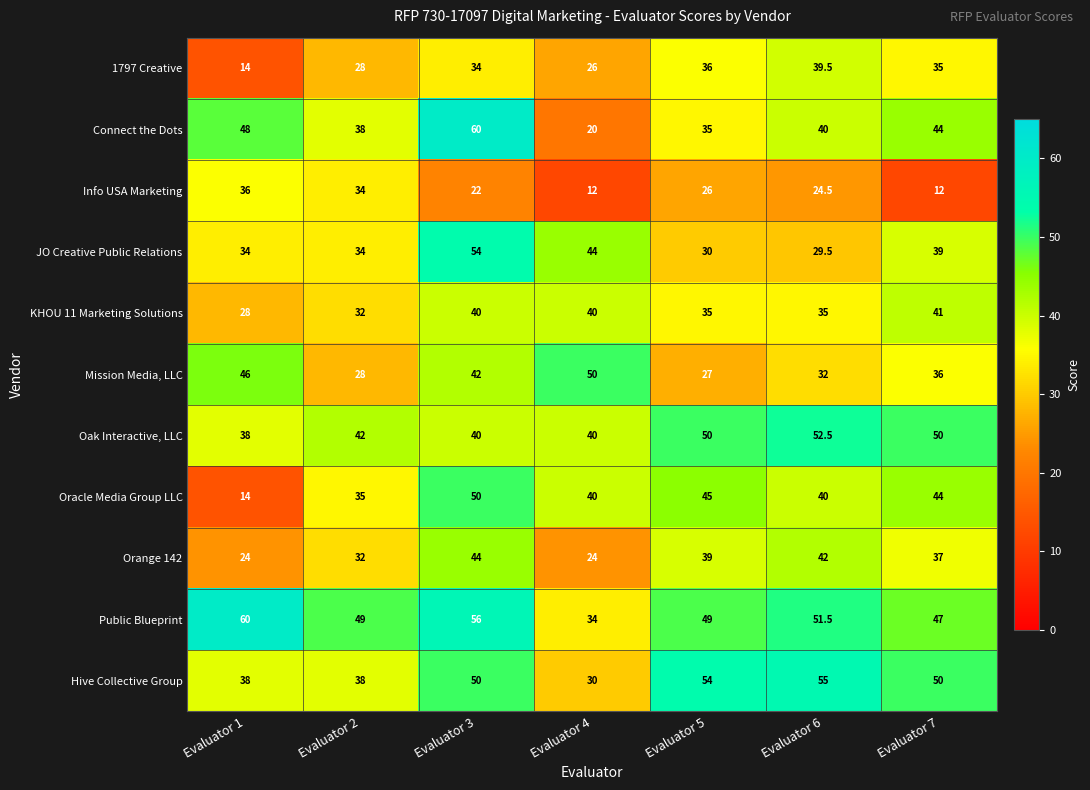

What is the average value of the Mission Media, LLC series?

37.3